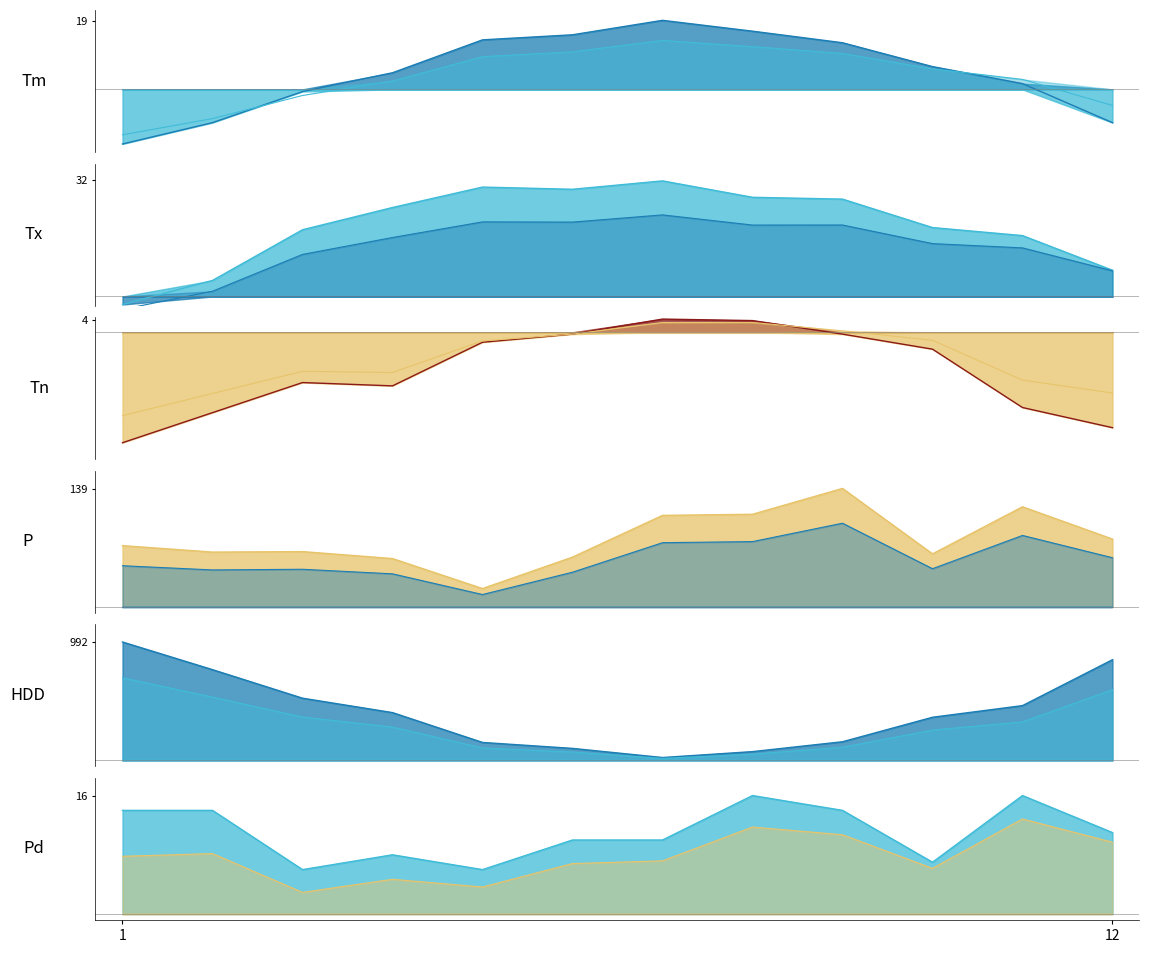

What is the difference between the highest and lowest values at 7?

103.3